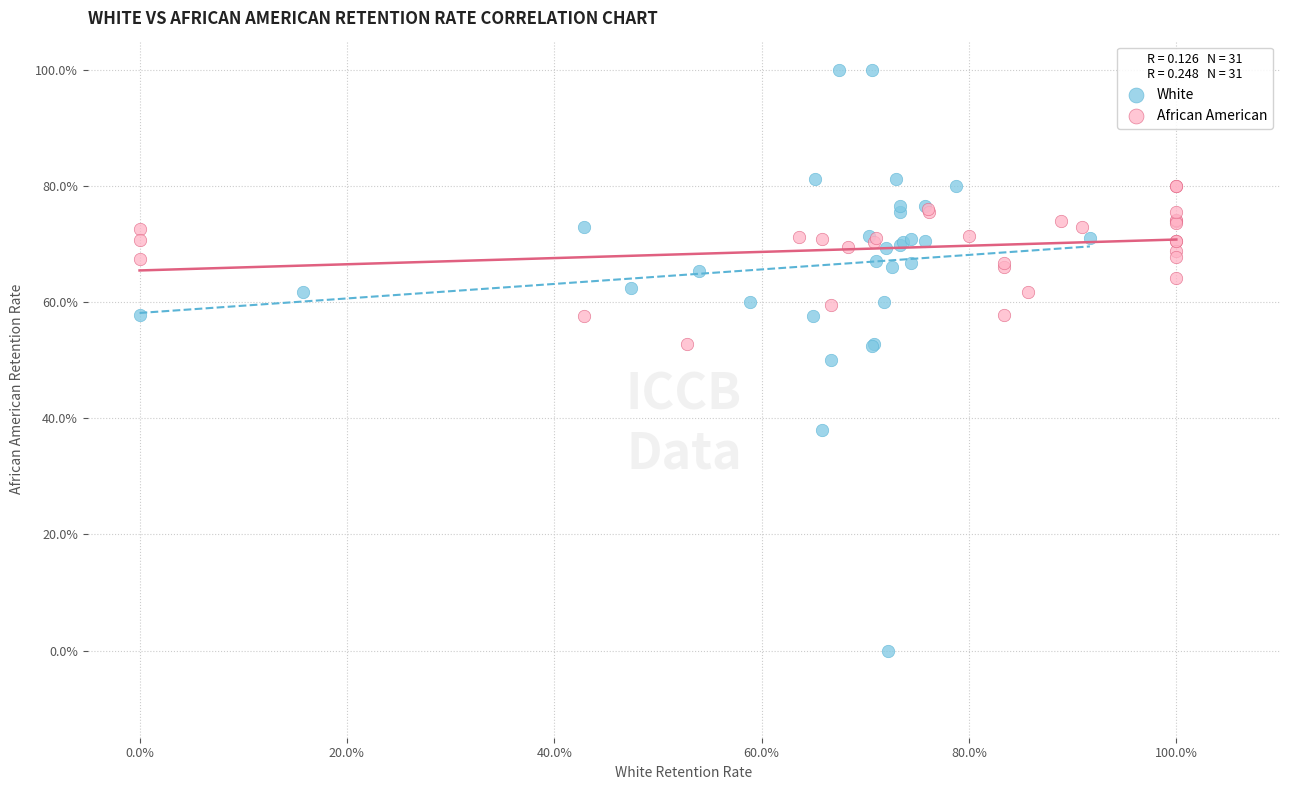

Which series has the widest spread of Y values?

White